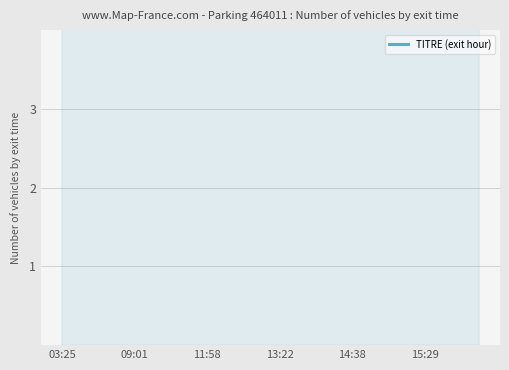

The value at 14:38 is 6.3. True or false?

False